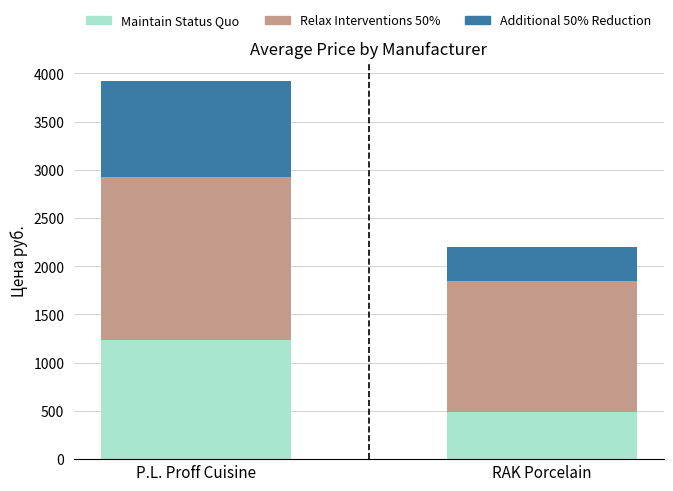

Reading left to right, transcribe the values for Maintain Status Quo.

1237	491